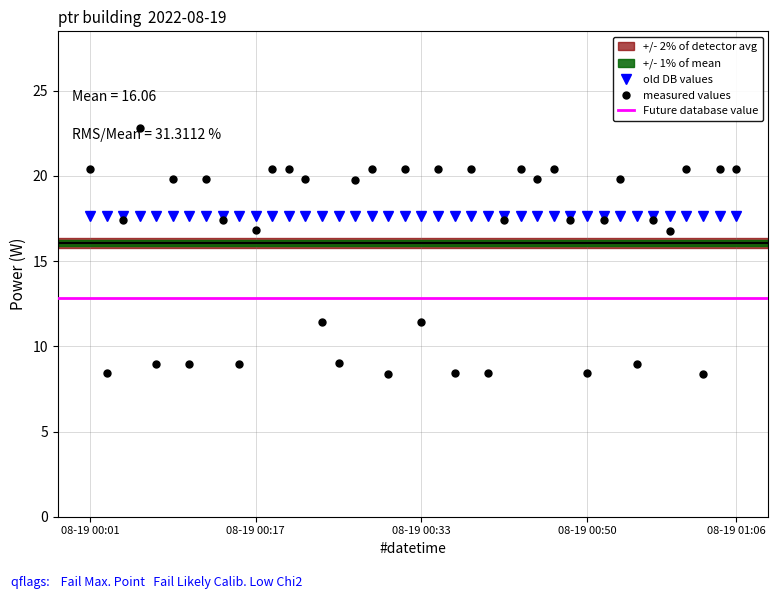

What is the maximum value for measured values?

22.8